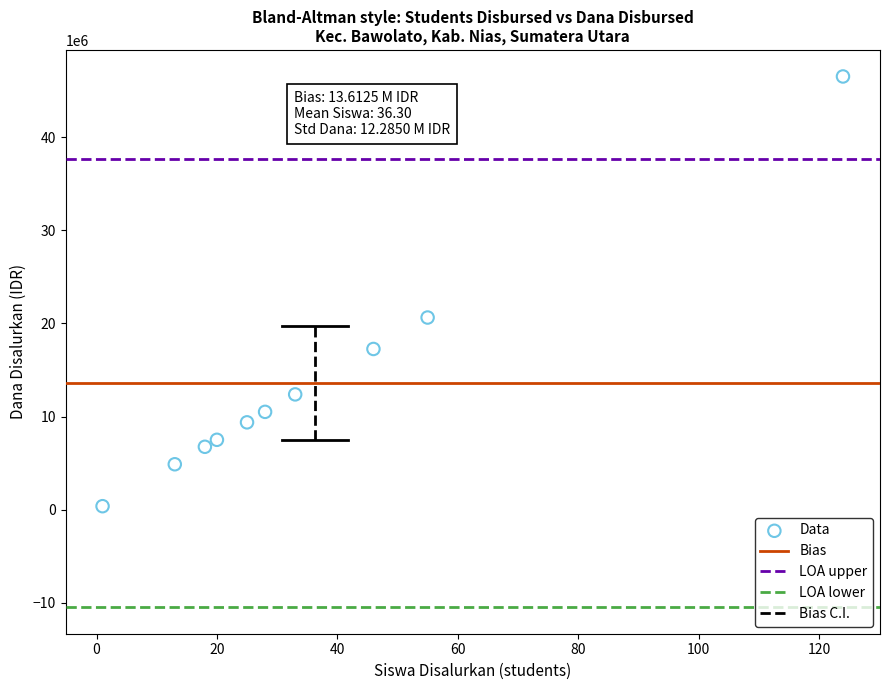

What is the average X value?

36